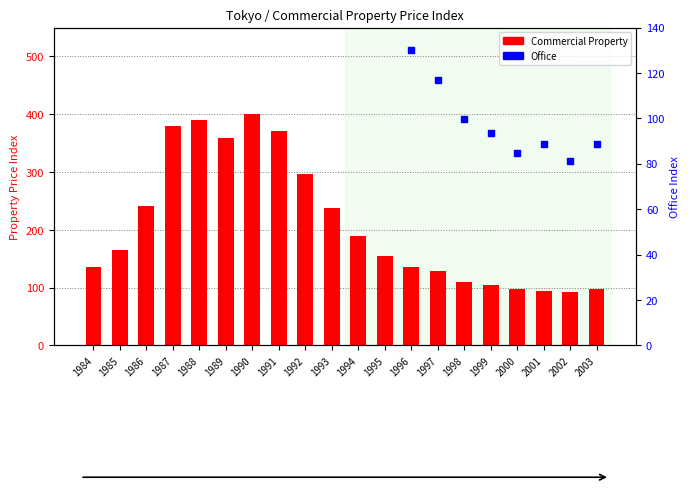

Is the value of Office at 1997 greater than the value of Commercial Property at 2001?

Yes